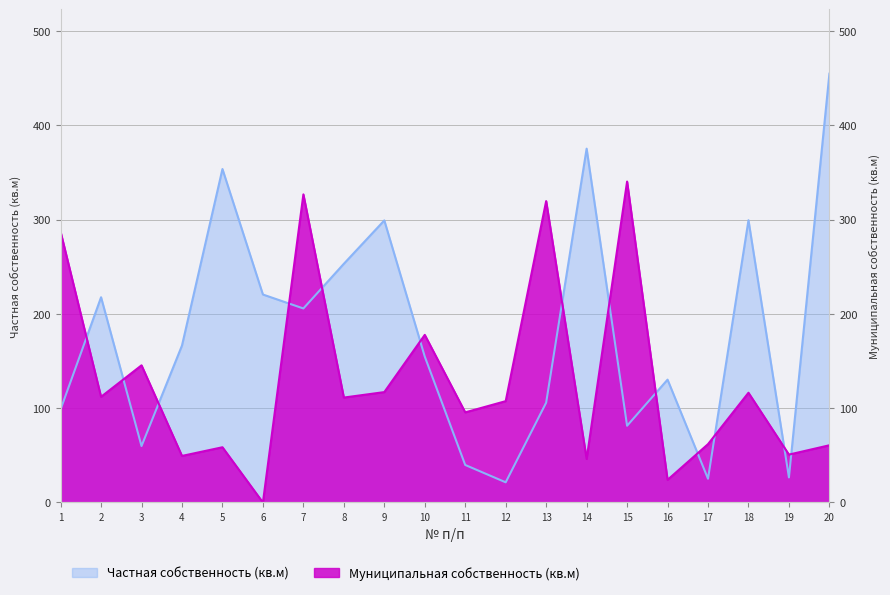

What is the value of the Муниципальная собственность (кв.м) point at the 8th from the left?

111.3